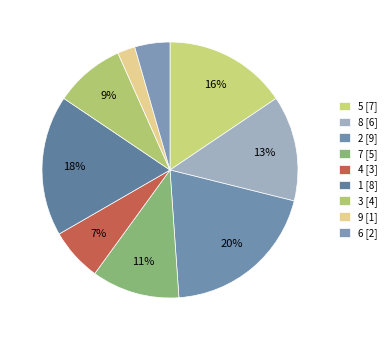

What percentage is the 9 slice, to the nearest percent?

2%